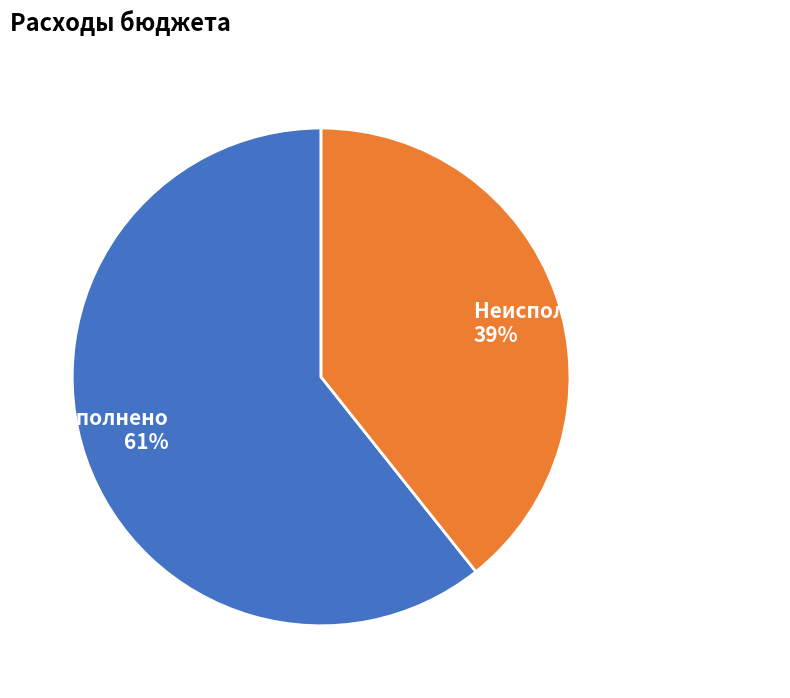

What percentage is the Неисполненные назначения slice, to the nearest percent?

39%